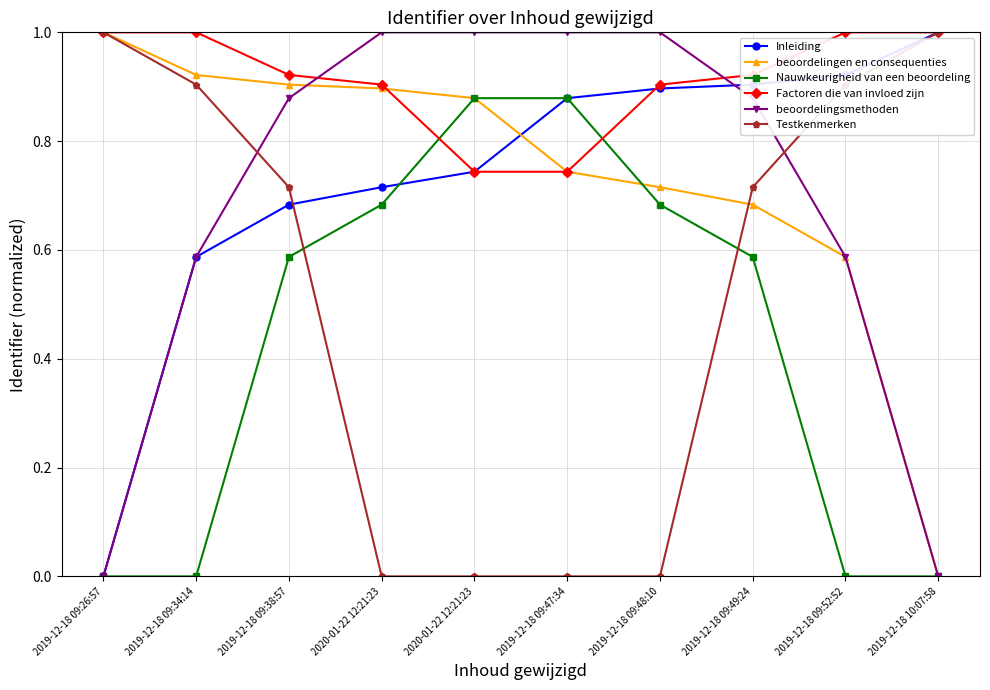

Reading right to left, list all the values displayed in this chart.

Inleiding: 2019-12-18 10:07:58=1.0	2019-12-18 09:52:52=0.9	2019-12-18 09:49:24=0.9	2019-12-18 09:48:10=0.9	2019-12-18 09:47:34=0.9	2020-01-22 12:21:23=0.7	2020-01-22 12:21:23=0.7	2019-12-18 09:38:57=0.7	2019-12-18 09:34:14=0.6	2019-12-18 09:26:57=0.0
beoordelingen en consequenties: 2019-12-18 10:07:58=0.0	2019-12-18 09:52:52=0.6	2019-12-18 09:49:24=0.7	2019-12-18 09:48:10=0.7	2019-12-18 09:47:34=0.7	2020-01-22 12:21:23=0.9	2020-01-22 12:21:23=0.9	2019-12-18 09:38:57=0.9	2019-12-18 09:34:14=0.9	2019-12-18 09:26:57=1.0
Nauwkeurigheid van een beoordeling: 2019-12-18 10:07:58=0.0	2019-12-18 09:52:52=0.0	2019-12-18 09:49:24=0.6	2019-12-18 09:48:10=0.7	2019-12-18 09:47:34=0.9	2020-01-22 12:21:23=0.9	2020-01-22 12:21:23=0.7	2019-12-18 09:38:57=0.6	2019-12-18 09:34:14=0.0	2019-12-18 09:26:57=0.0
Factoren die van invloed zijn: 2019-12-18 10:07:58=1.0	2019-12-18 09:52:52=1.0	2019-12-18 09:49:24=0.9	2019-12-18 09:48:10=0.9	2019-12-18 09:47:34=0.7	2020-01-22 12:21:23=0.7	2020-01-22 12:21:23=0.9	2019-12-18 09:38:57=0.9	2019-12-18 09:34:14=1.0	2019-12-18 09:26:57=1.0
beoordelingsmethoden: 2019-12-18 10:07:58=0.0	2019-12-18 09:52:52=0.6	2019-12-18 09:49:24=0.9	2019-12-18 09:48:10=1.0	2019-12-18 09:47:34=1.0	2020-01-22 12:21:23=1.0	2020-01-22 12:21:23=1.0	2019-12-18 09:38:57=0.9	2019-12-18 09:34:14=0.6	2019-12-18 09:26:57=0.0
Testkenmerken: 2019-12-18 10:07:58=1.0	2019-12-18 09:52:52=0.9	2019-12-18 09:49:24=0.7	2019-12-18 09:48:10=0.0	2019-12-18 09:47:34=0.0	2020-01-22 12:21:23=0.0	2020-01-22 12:21:23=0.0	2019-12-18 09:38:57=0.7	2019-12-18 09:34:14=0.9	2019-12-18 09:26:57=1.0